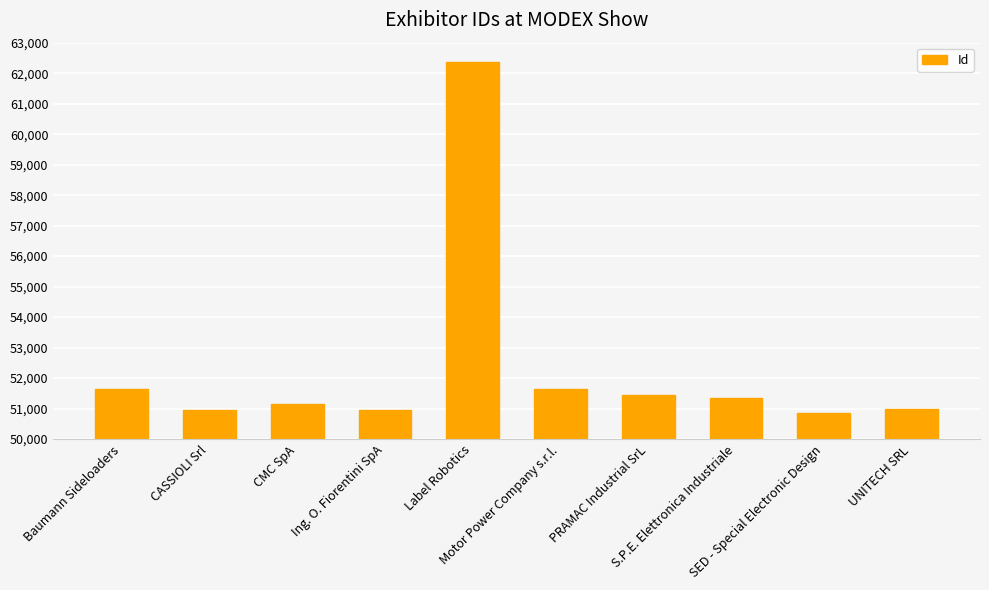

Where does the data first go above 51335?

Baumann Sideloaders